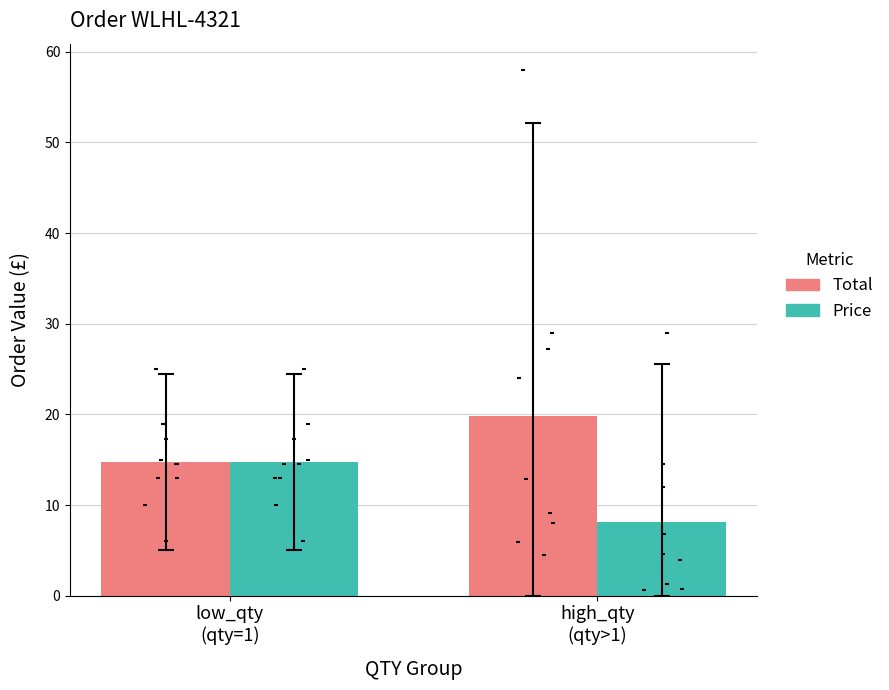

Which series has the widest spread of Y values?

Price